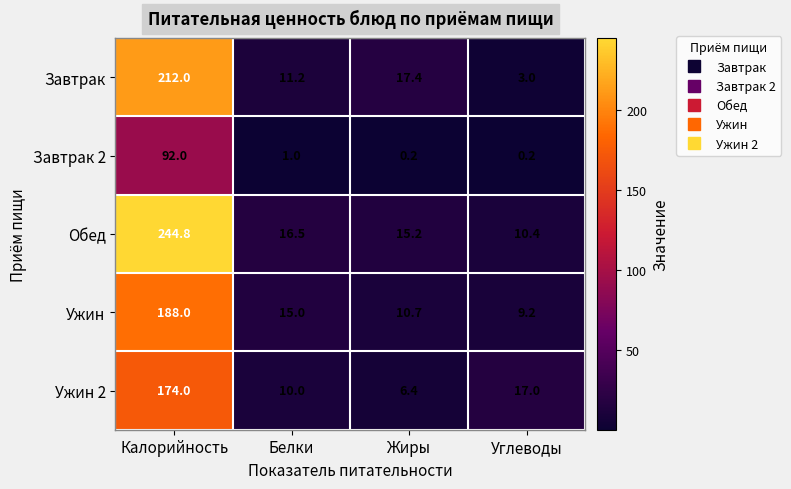

The value of Обед at Жиры is 22.5. True or false?

False